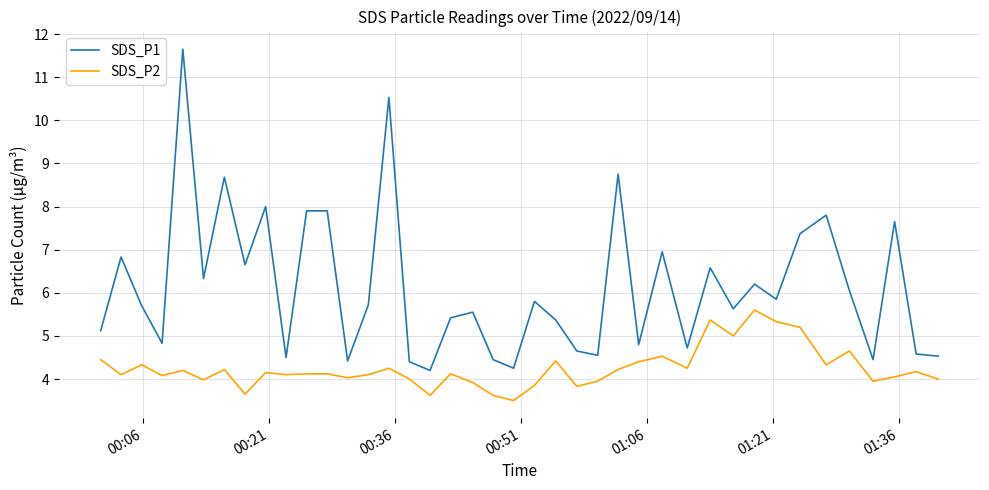

True or false: SDS_P2 and SDS_P1 intersect in this chart.

False